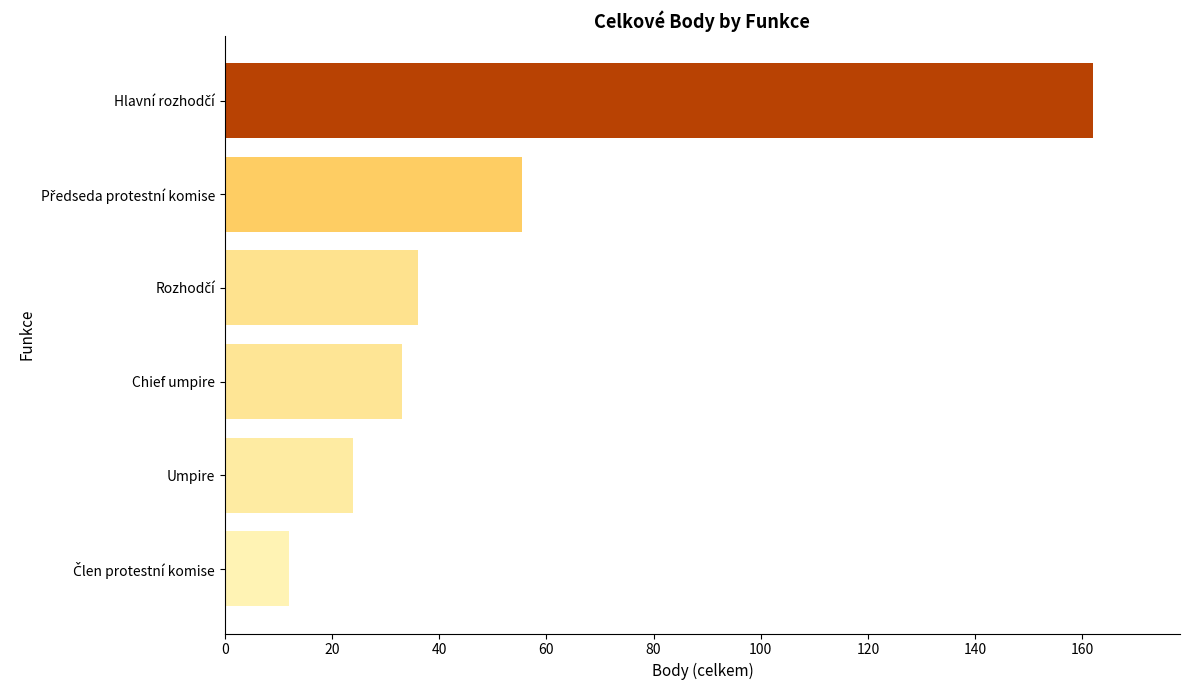

What is the sum of all values?

322.5